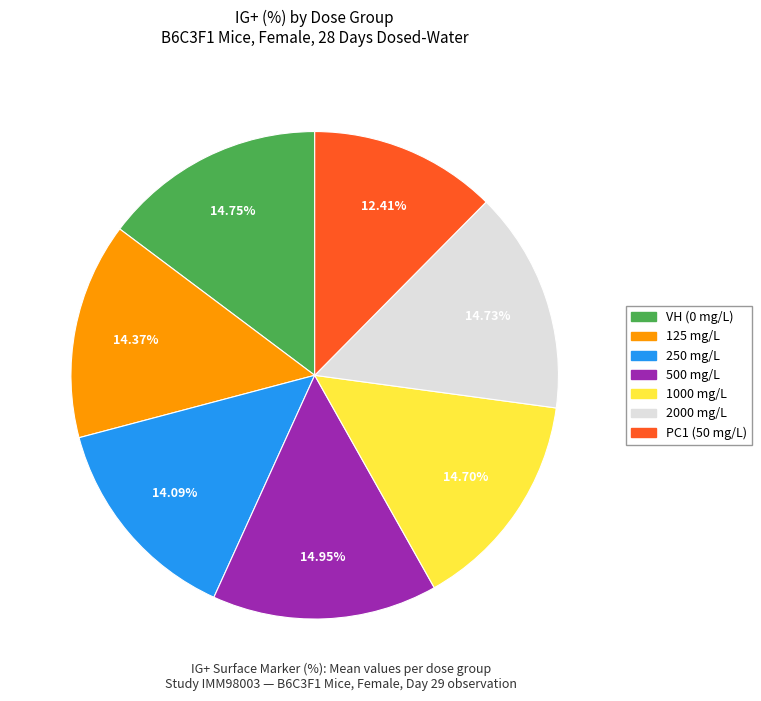

Approximately how many times larger is the value at 500 mg/L compared to 2000 mg/L?

1.0